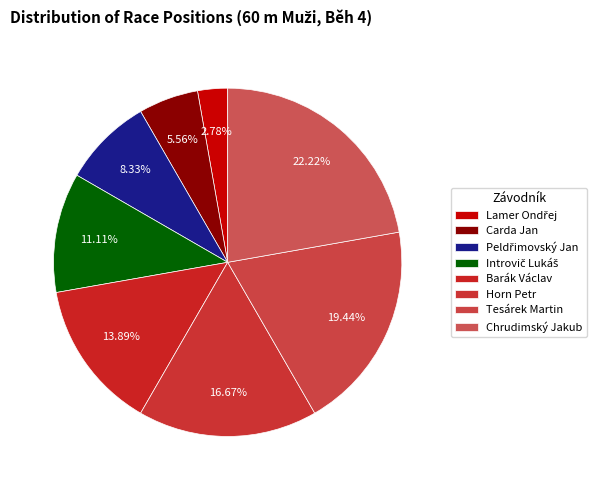

To the nearest percent, what portion does Barák Václav represent?

14%